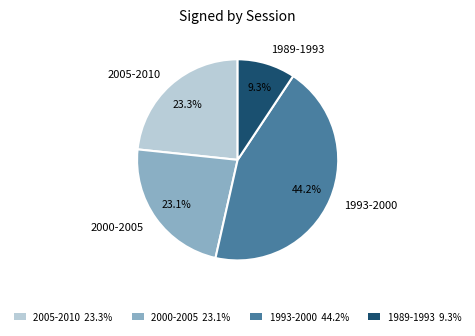

Which category has the biggest portion of the pie?

1993-2000